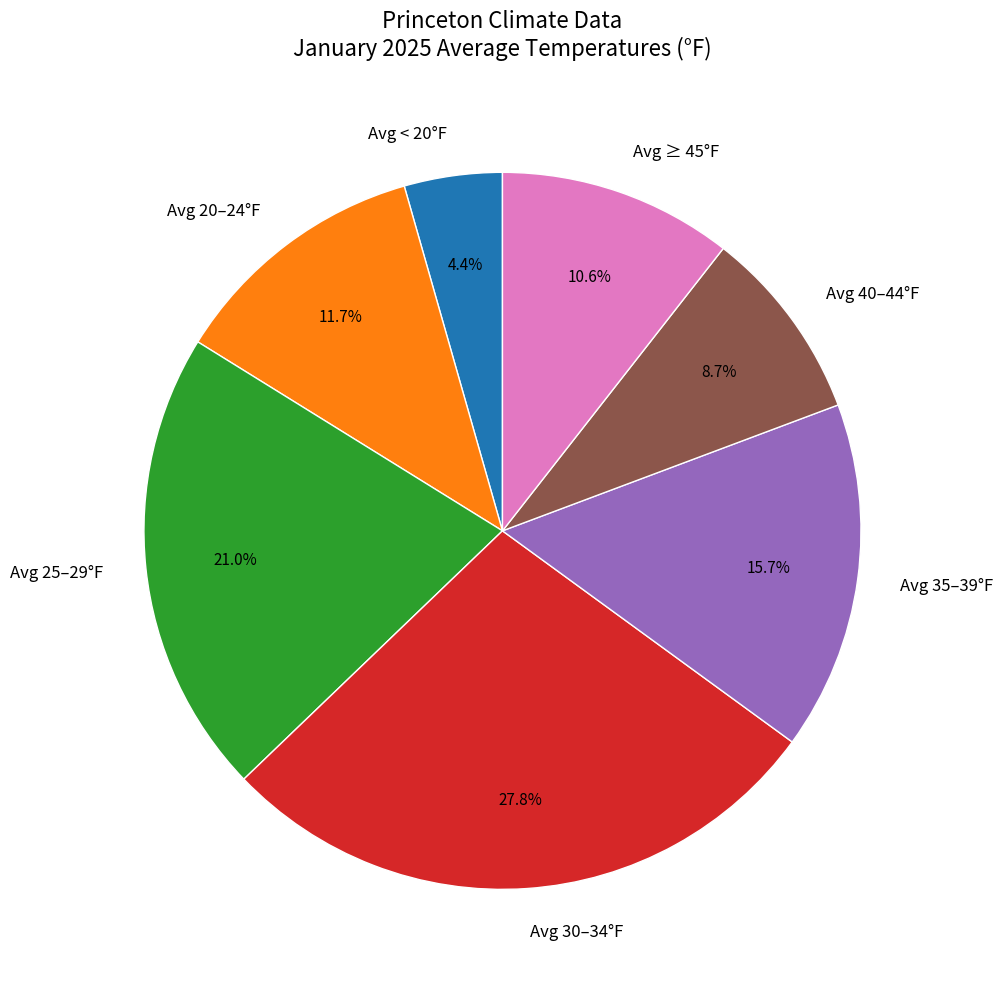

Which category has the biggest portion of the pie?

Avg 30–34°F